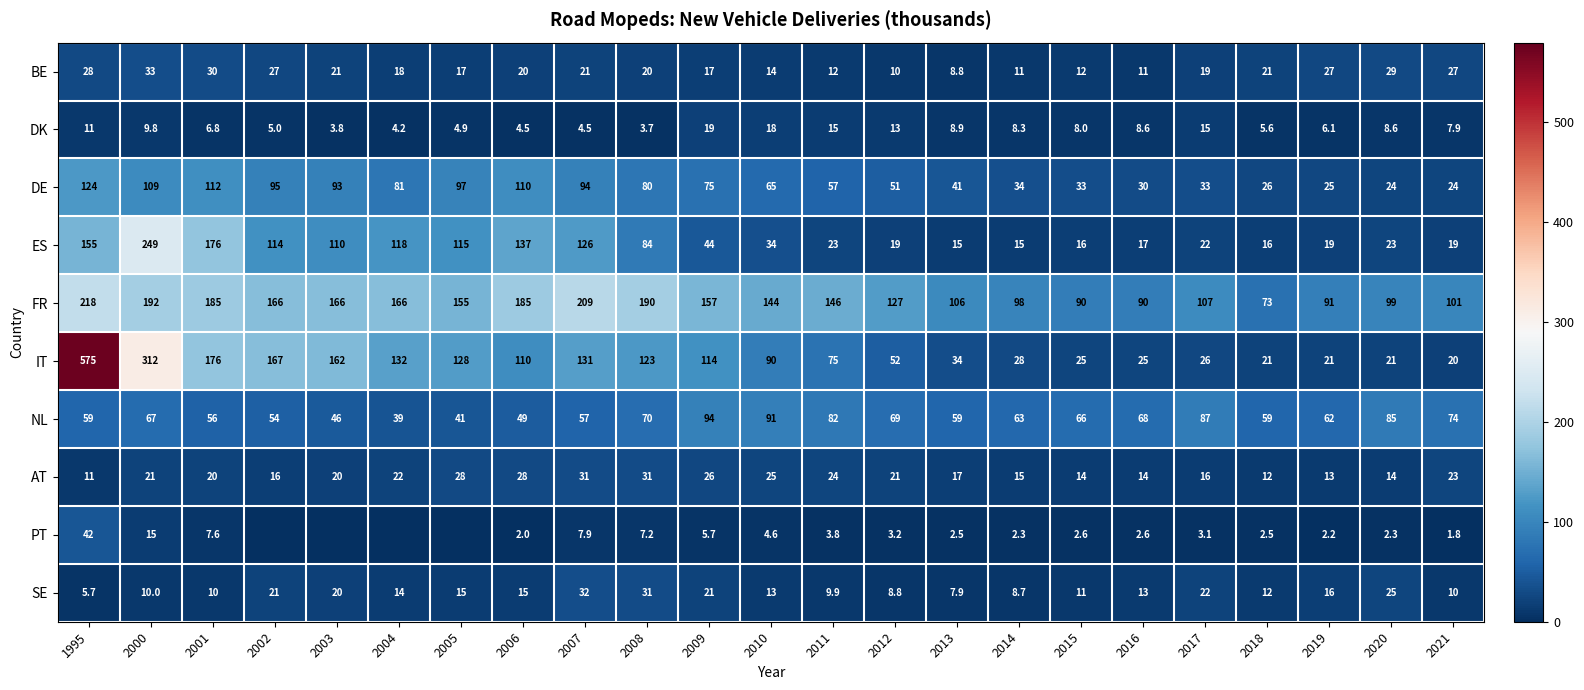

What is the average value of the IT series?

111.7